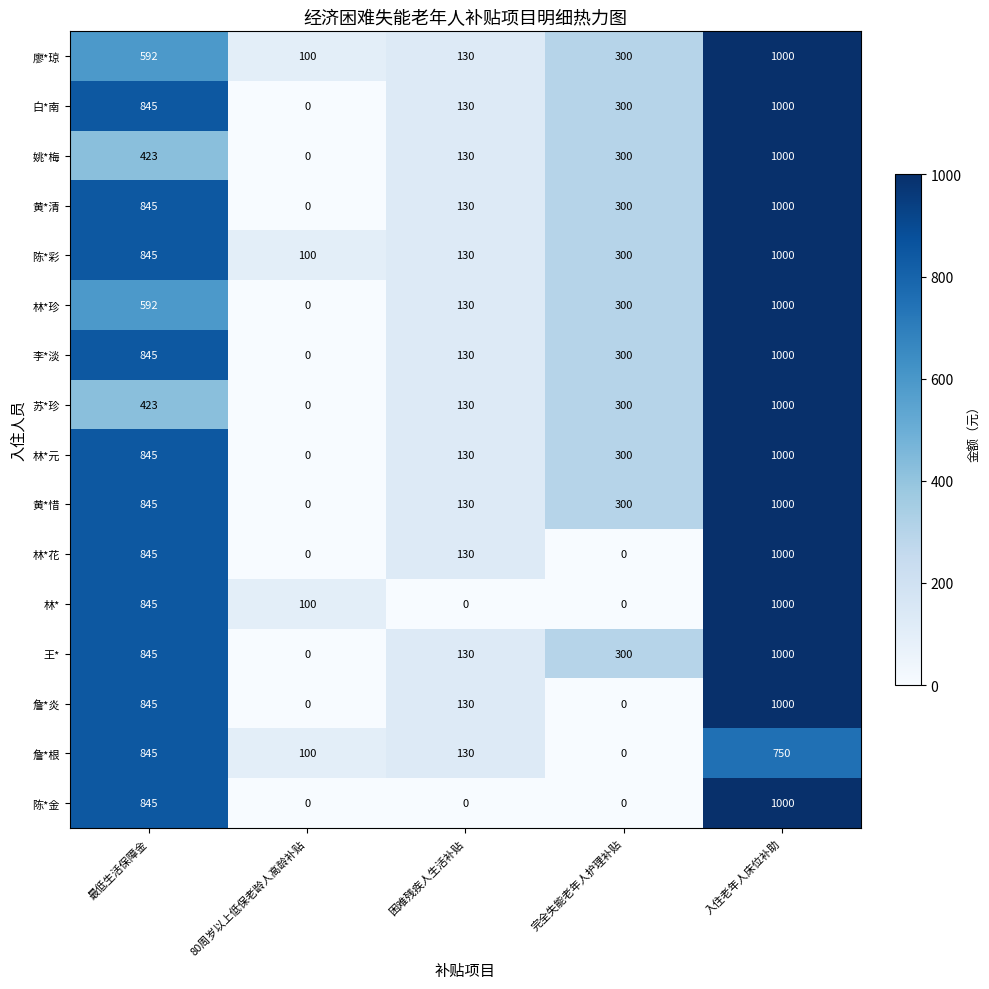

How many 黄*惜 values are between 130 and 845?

3